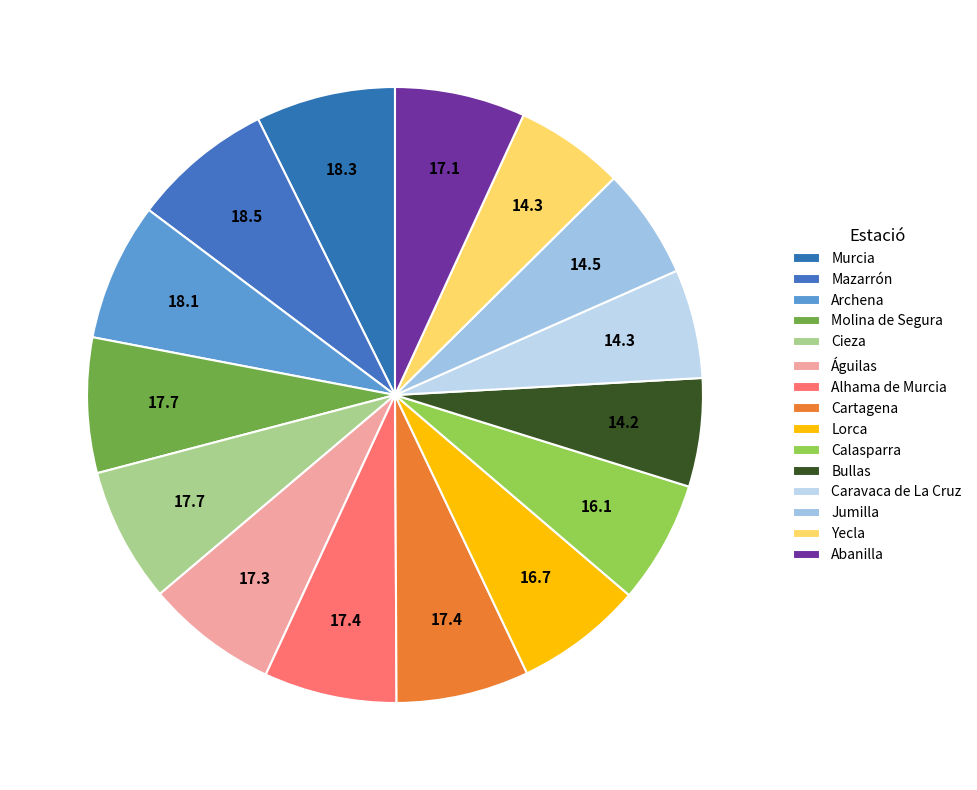

Count the number of slices in the pie.

15